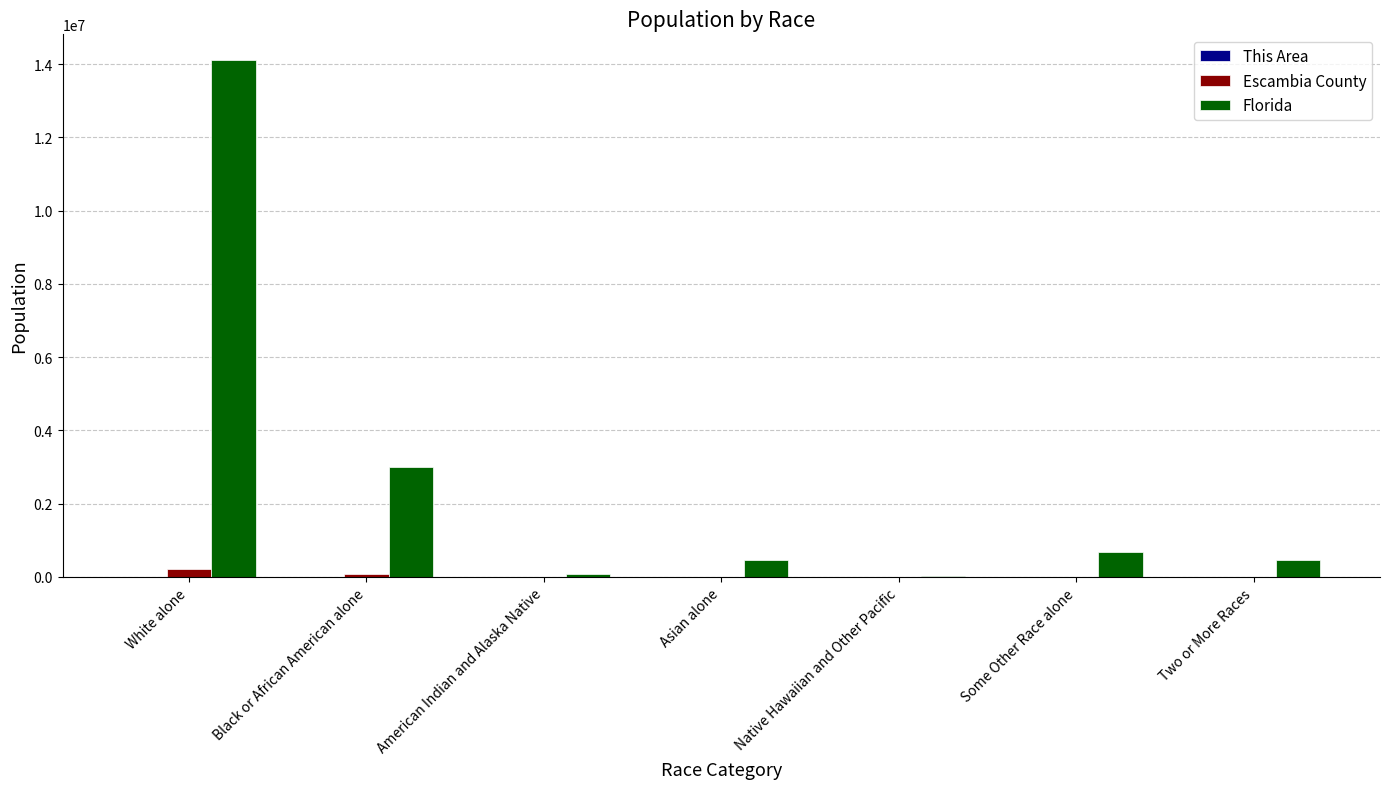

Count the number of data series in this chart.

3